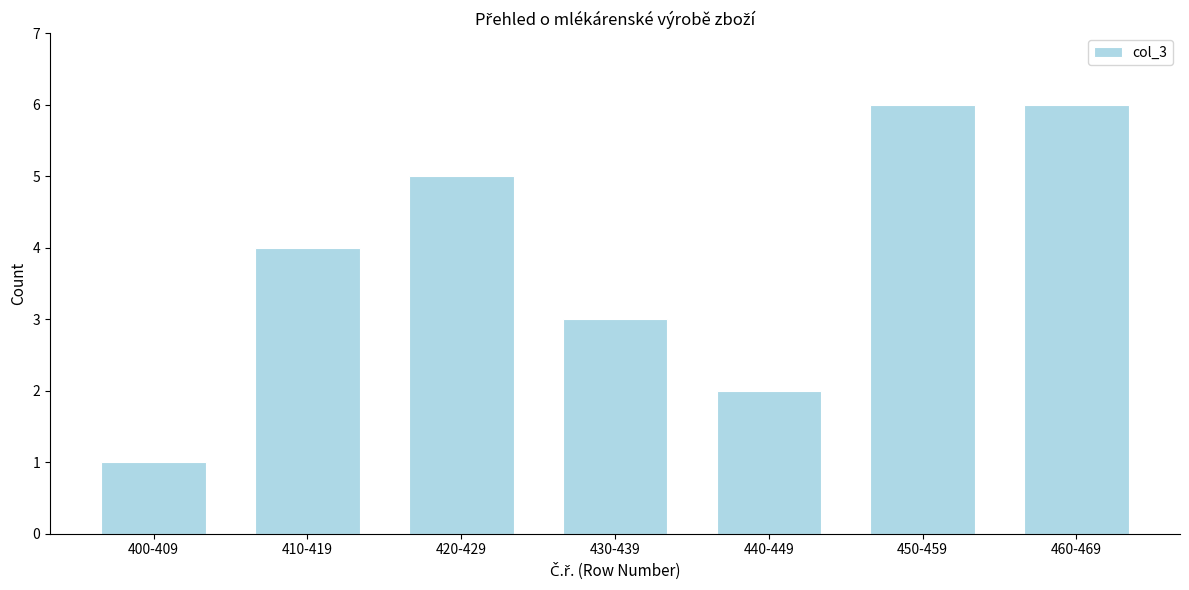

Reading left to right, extract all data points from this chart.

400-409=1	410-419=4	420-429=5	430-439=3	440-449=2	450-459=6	460-469=6